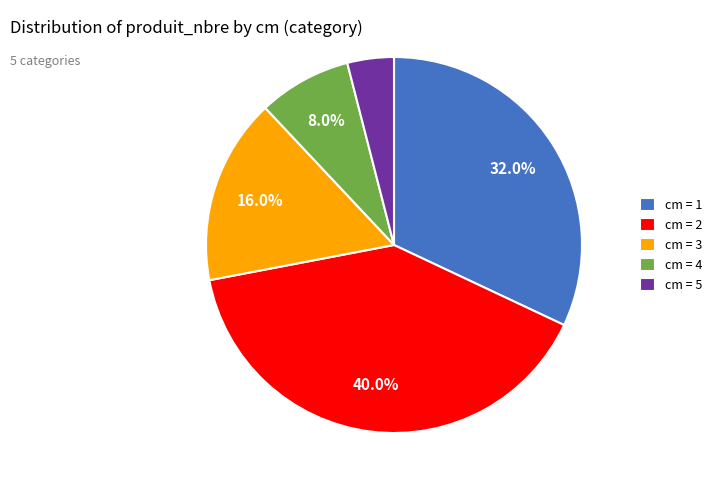

What is the ratio of the value at cm = 3 to the value at cm = 4?

2.0